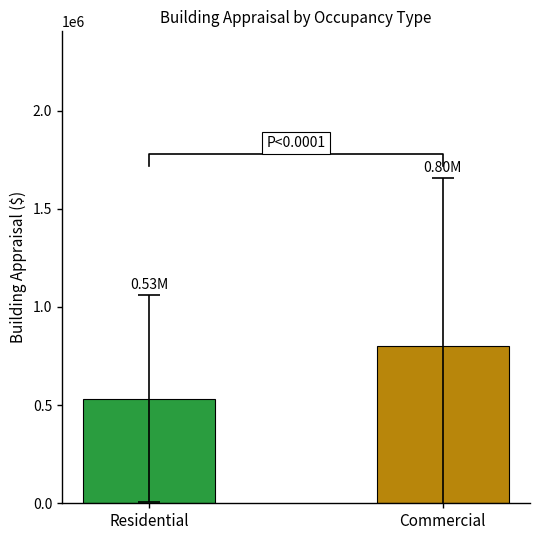

What is the change in value from Residential to Commercial?

+269767.5